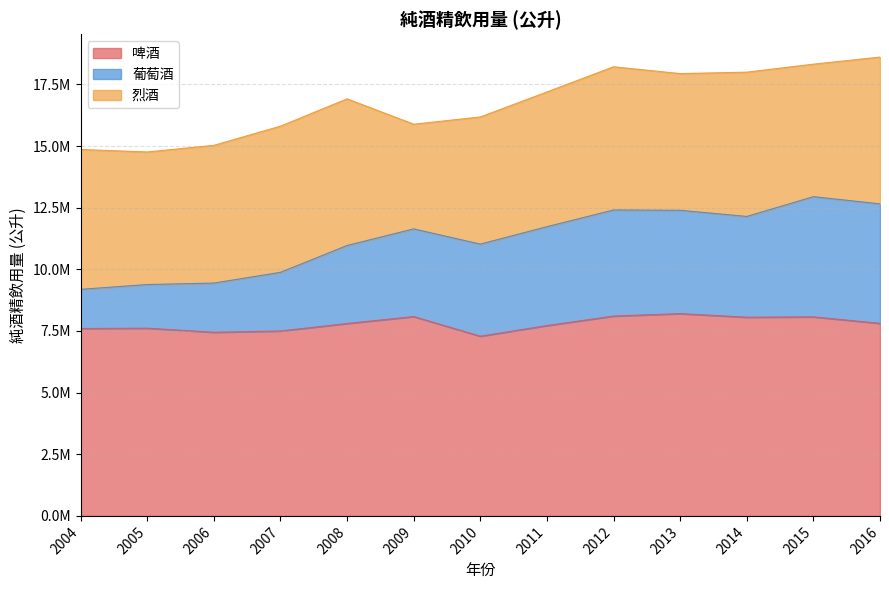

Does the chart have visible grid lines?

Yes